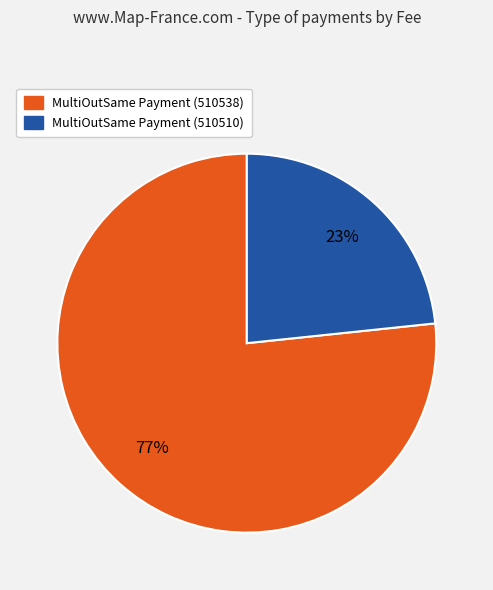

Does MultiOutSame Payment (510510) account for over 50% of the chart?

No